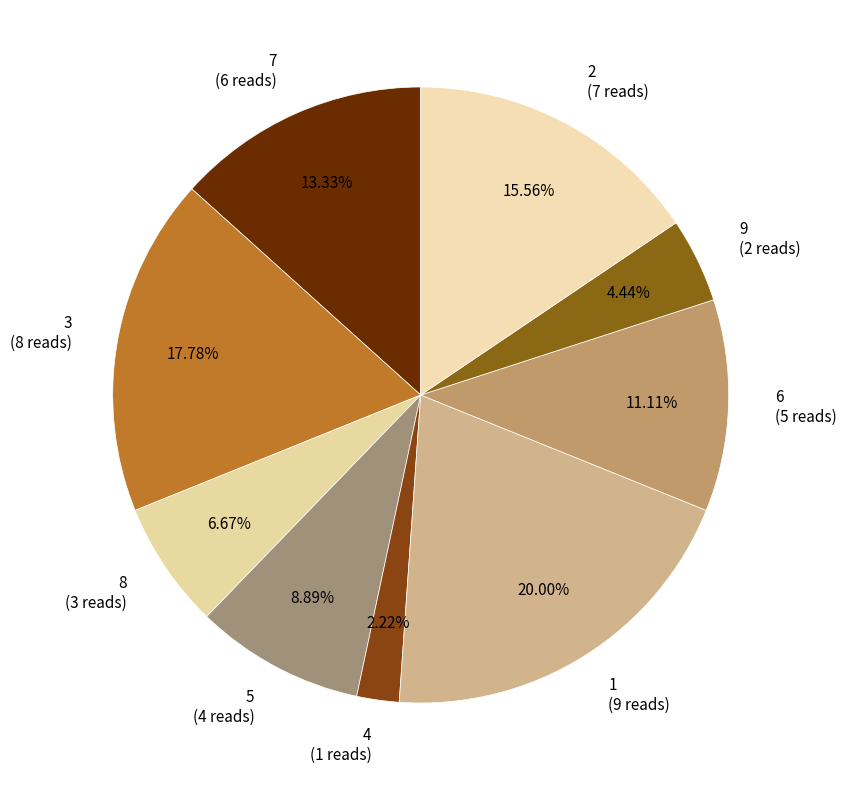

Is it true that 3 is 6% of the pie?

False